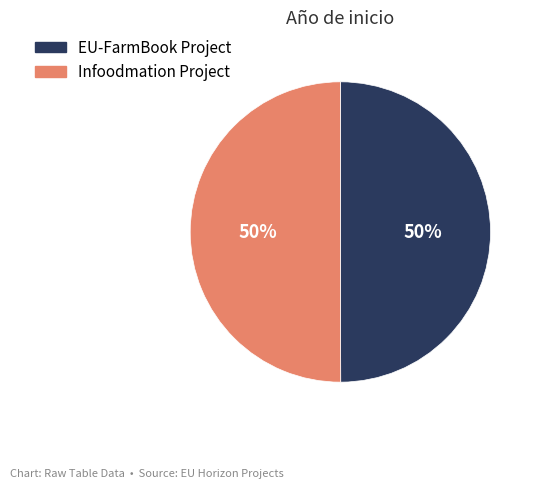

Count the number of slices in the pie.

2